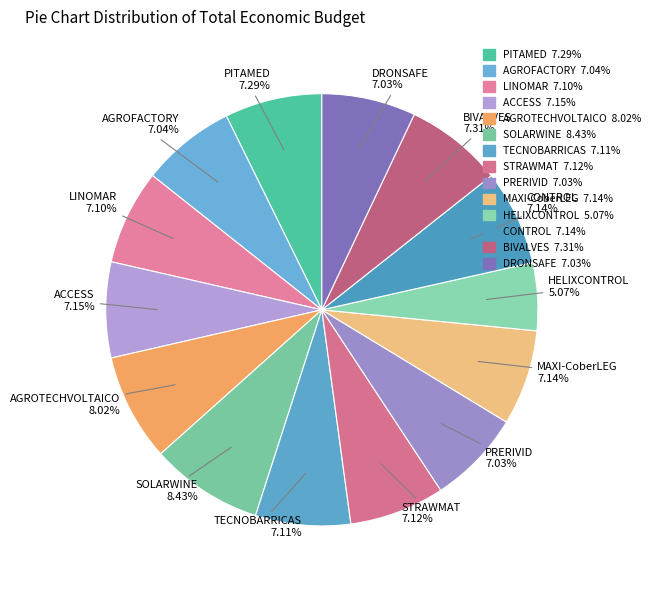

The TECNOBARRICAS slice represents 7% of the pie. True or false?

True